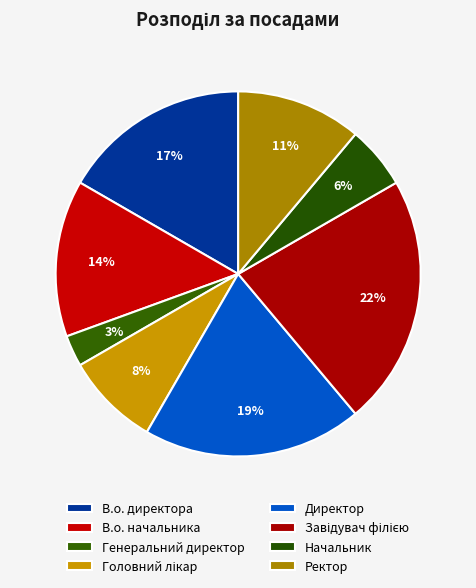

Rank the categories by value from highest to lowest.

Завідувач філією, Директор, В.о. директора, В.о. начальника, Ректор, Головний лікар, Начальник, Генеральний директор